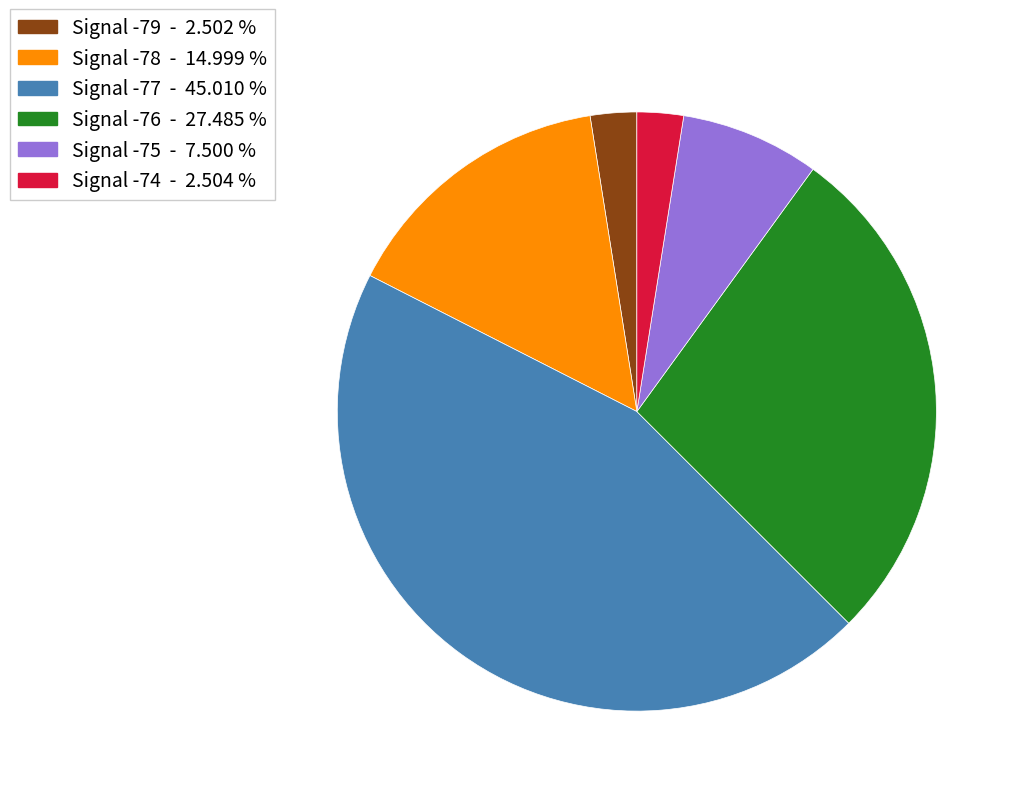

What is the ratio of the value at Signal -78 - 14.999 % to the value at Signal -74 - 2.504 %?

6.0